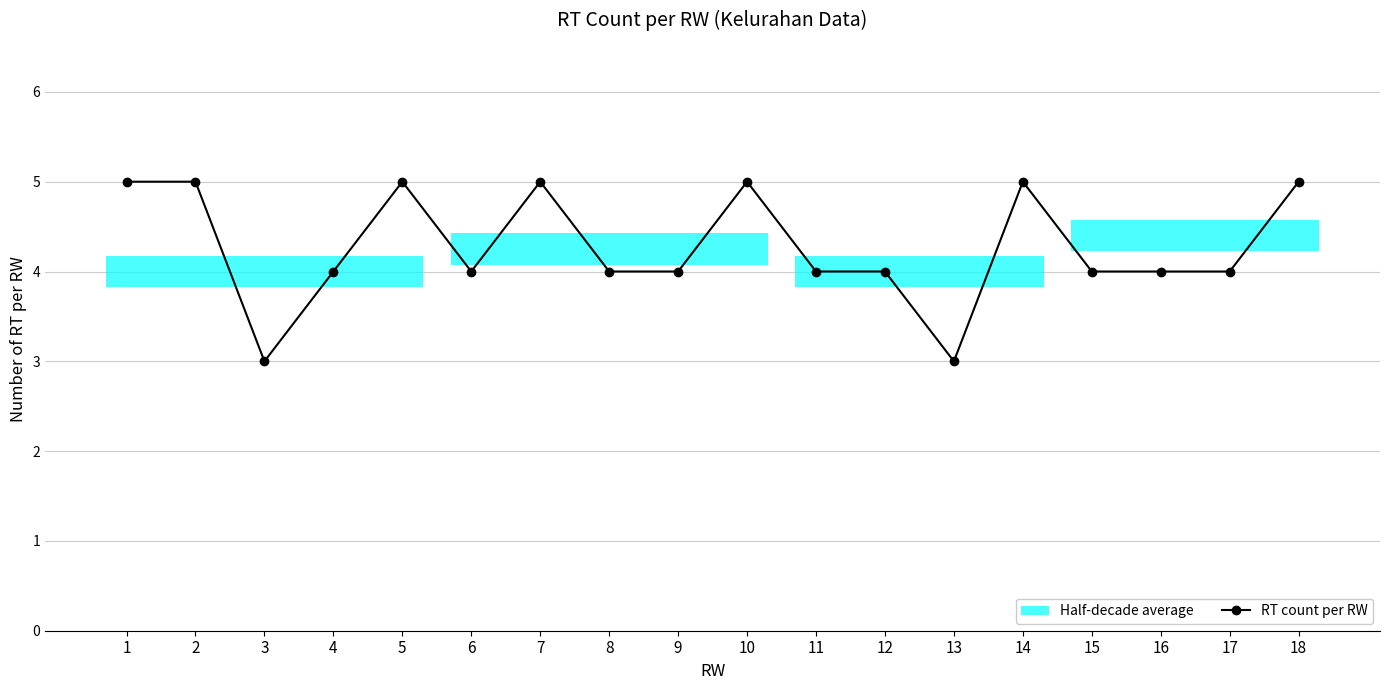

What is the value of the 9th point from the left?

4